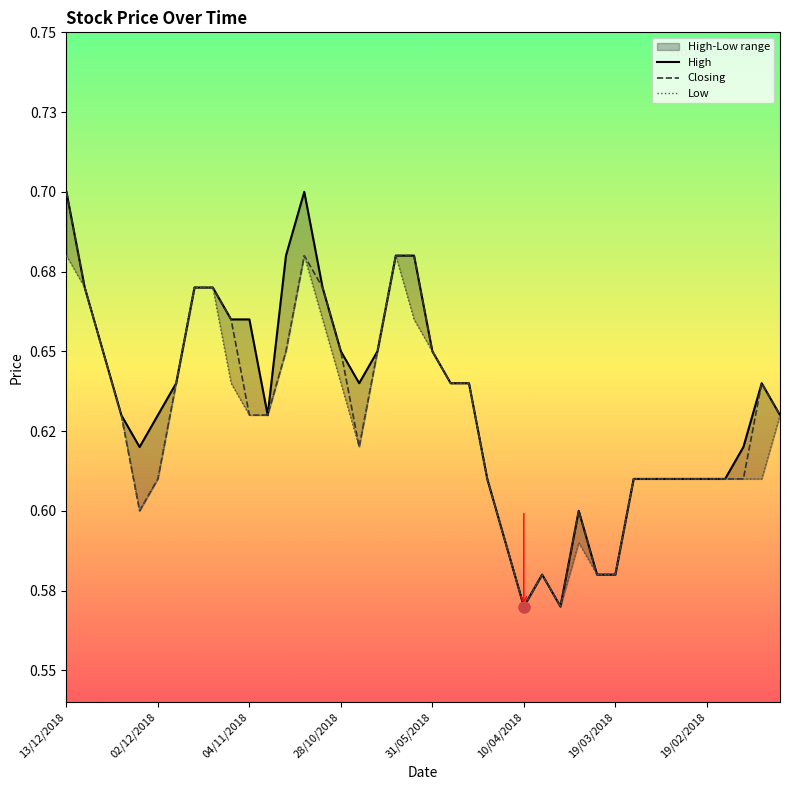

What is the total value across all series at 14?

2.0